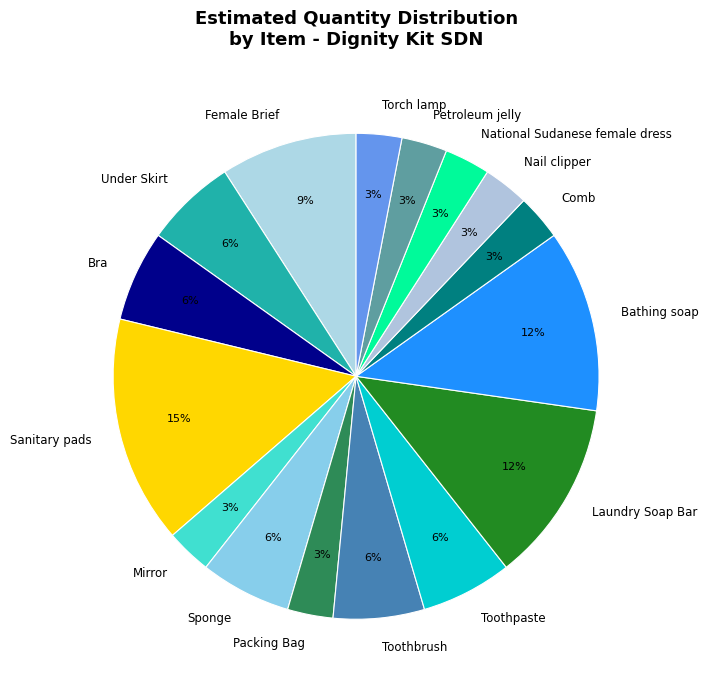

Does any single category account for the majority?

No